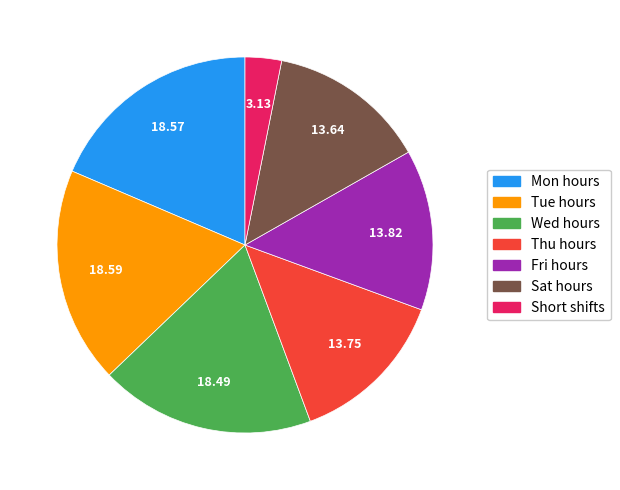

Does any single category account for the majority?

No